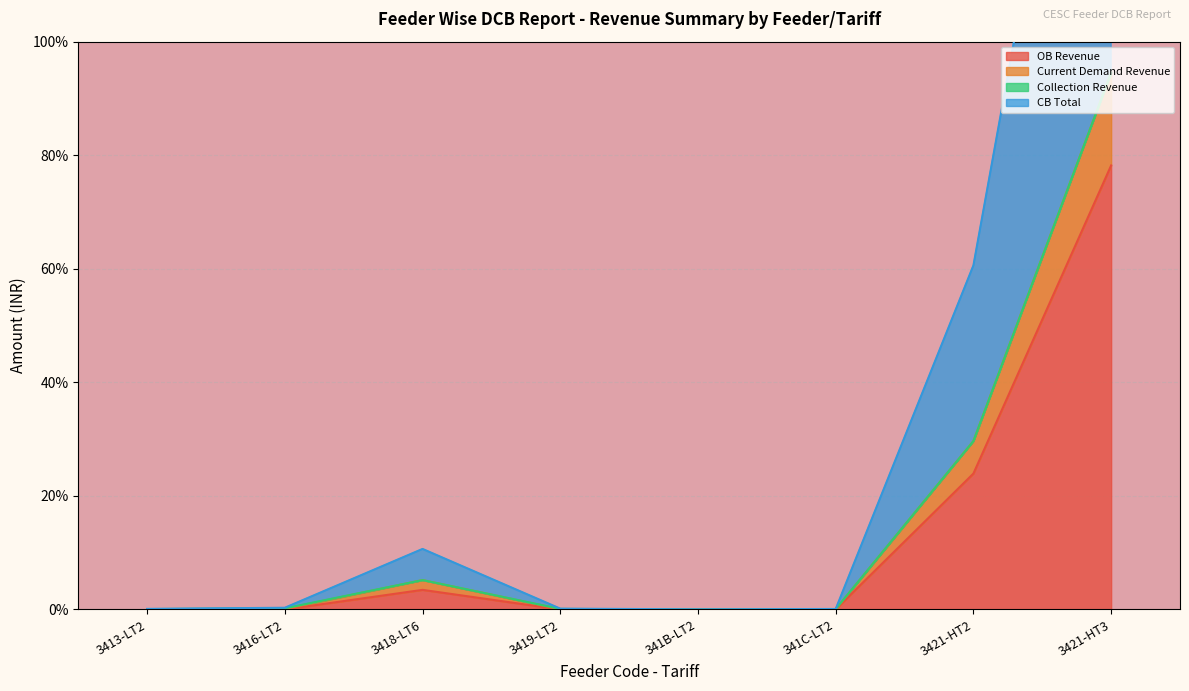

Is it true that OB Revenue equals 0.0 at 3413-LT2?

True